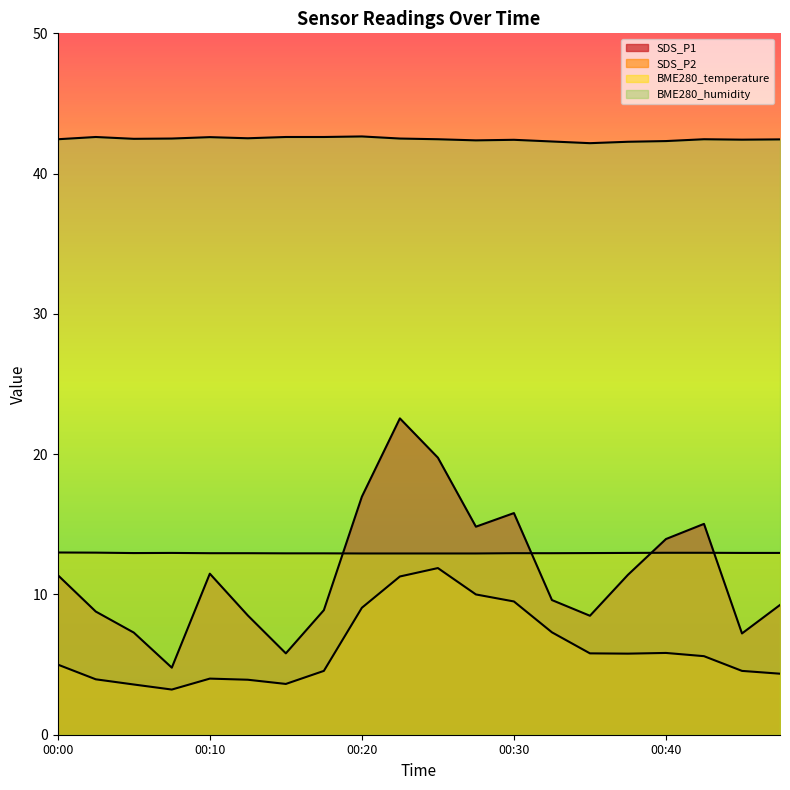

What is the value of the SDS_P1 point at the 15th from the left?

8.5